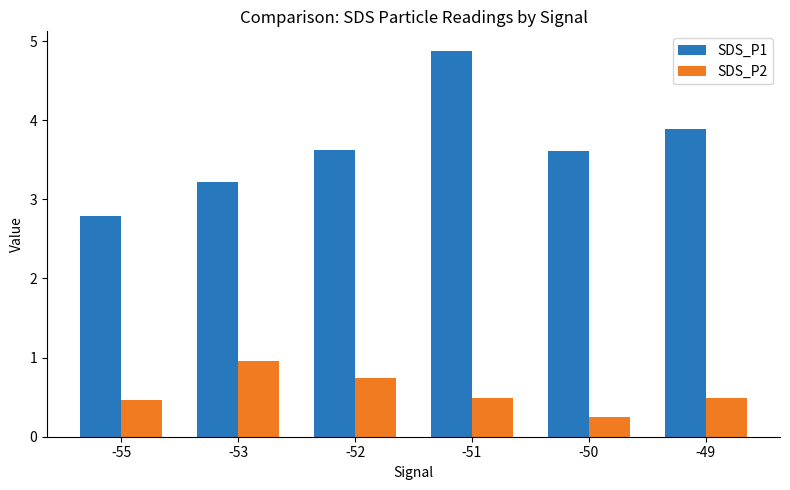

What is the total value across all series at -50?

3.9